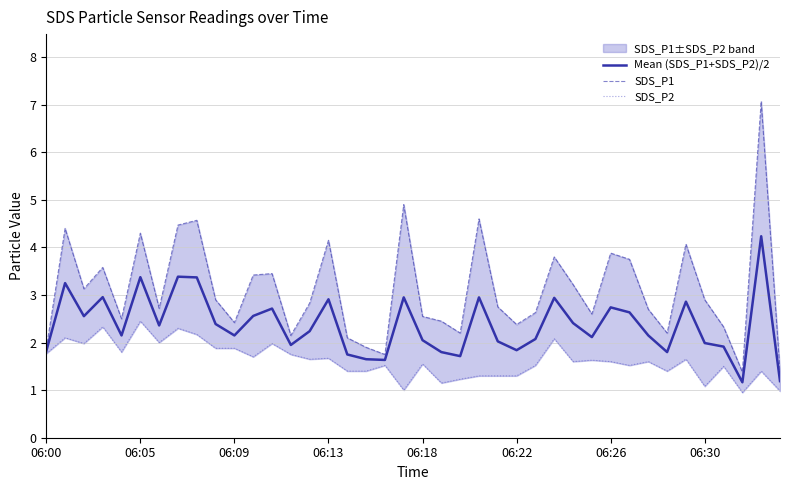

What position from the right is 13?

27